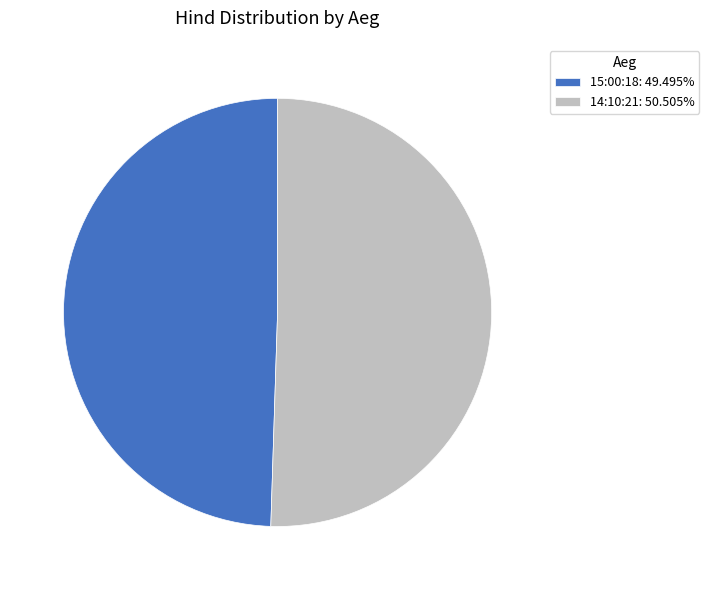

What is the ratio of the value at 15:00:18: 49.495% to the value at 14:10:21: 50.505%?

1.0